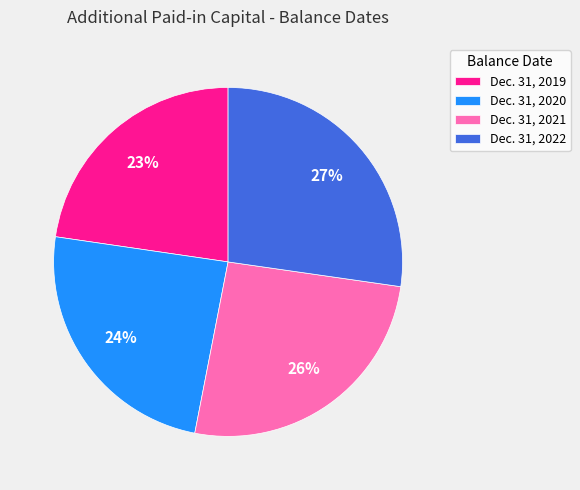

Does Dec. 31, 2019 account for over 50% of the chart?

No